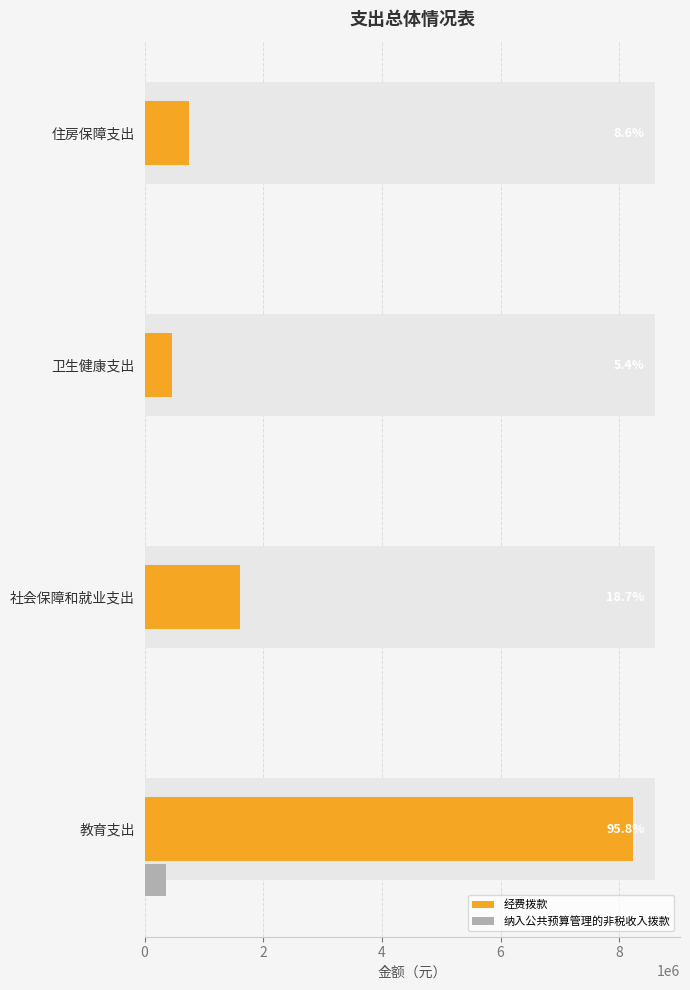

What is the sum of all 纳入公共预算管理的非税收入拨款 values?

360000